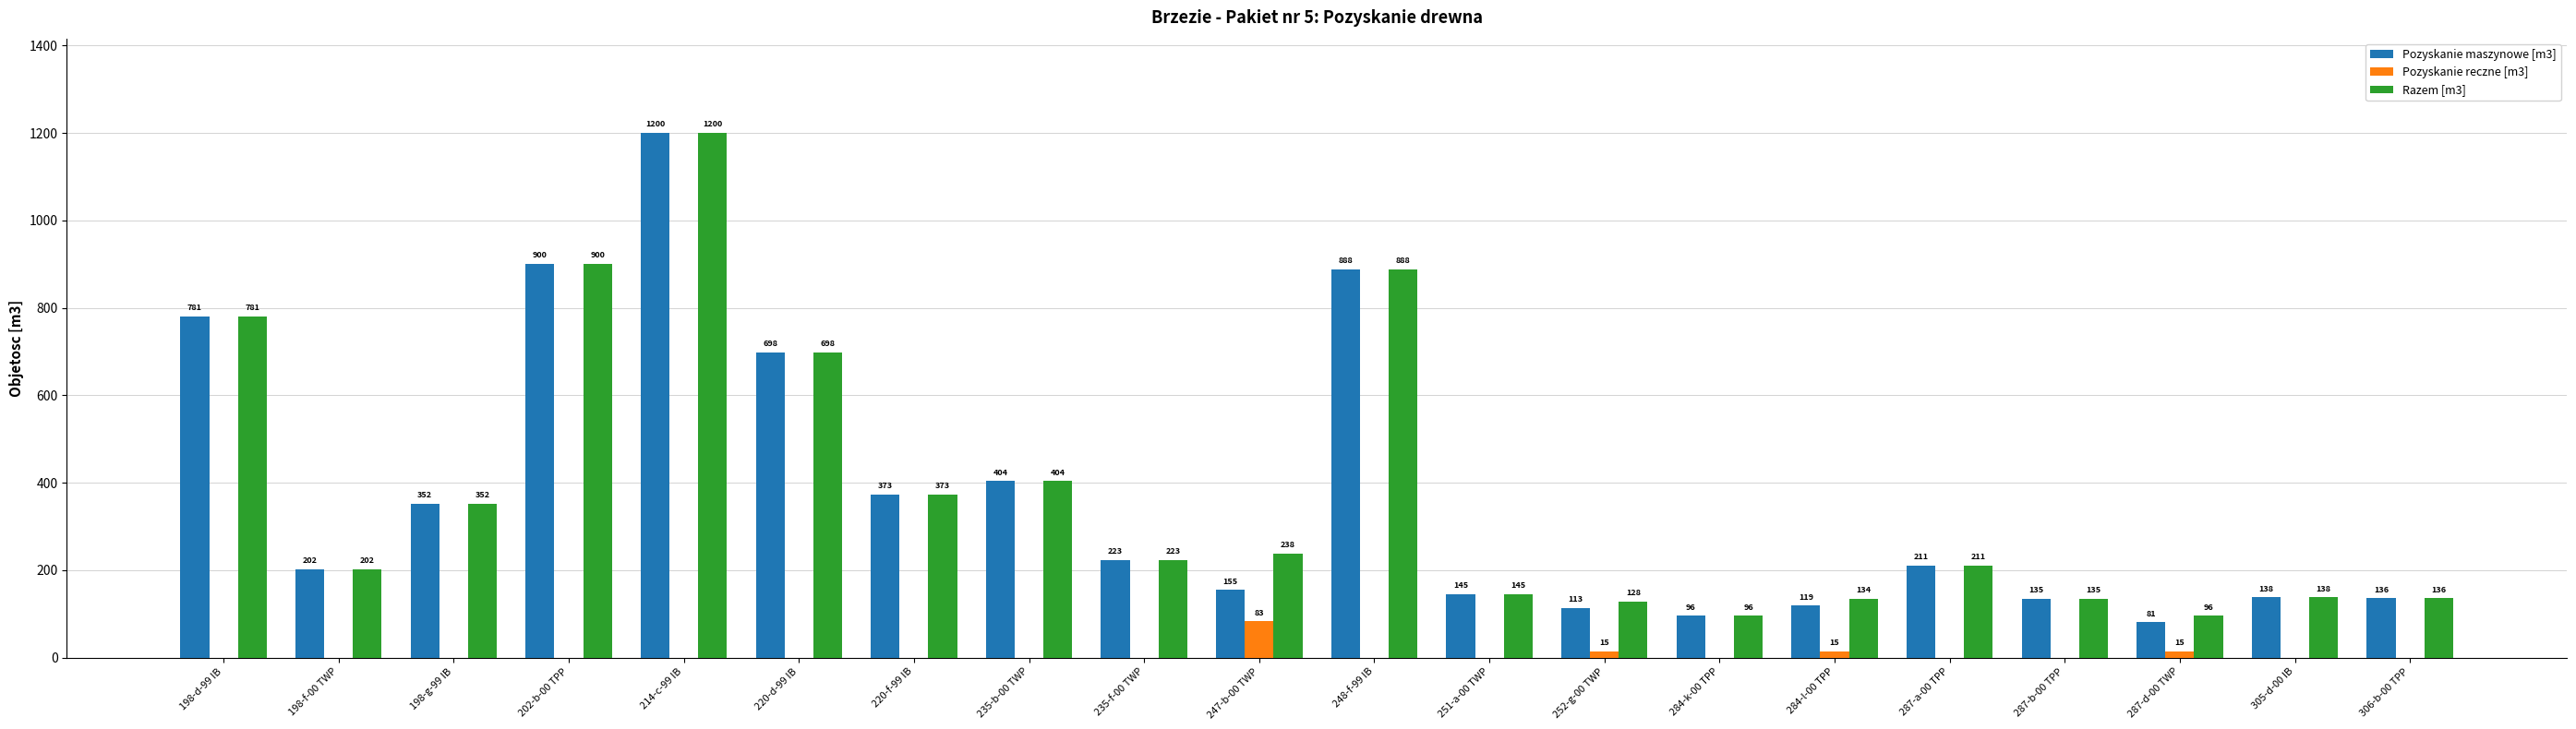

How many categories are shown in the chart?

20